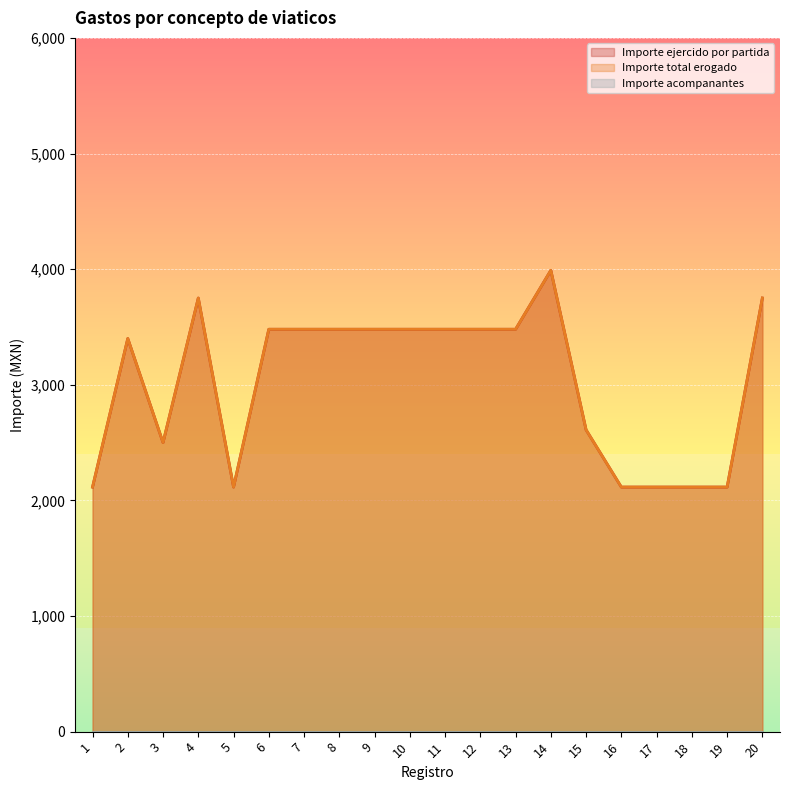

Is the value of Importe total erogado at 12 greater than the value of Importe ejercido por partida at 8?

No